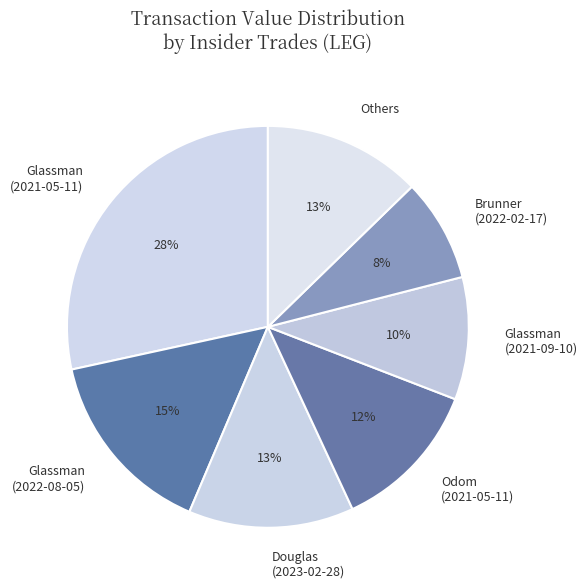

Which category has the smallest portion of the pie?

Brunner (2022-02-17)